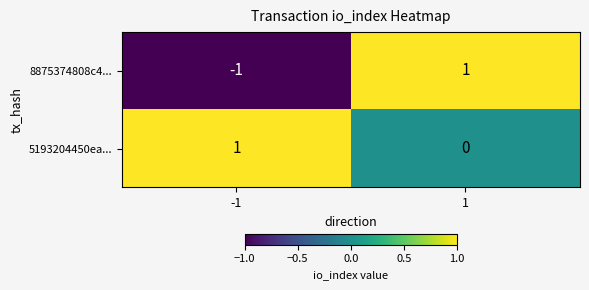

At 1, list the series in order from smallest to largest.

5193204450ea..., 8875374808c4...